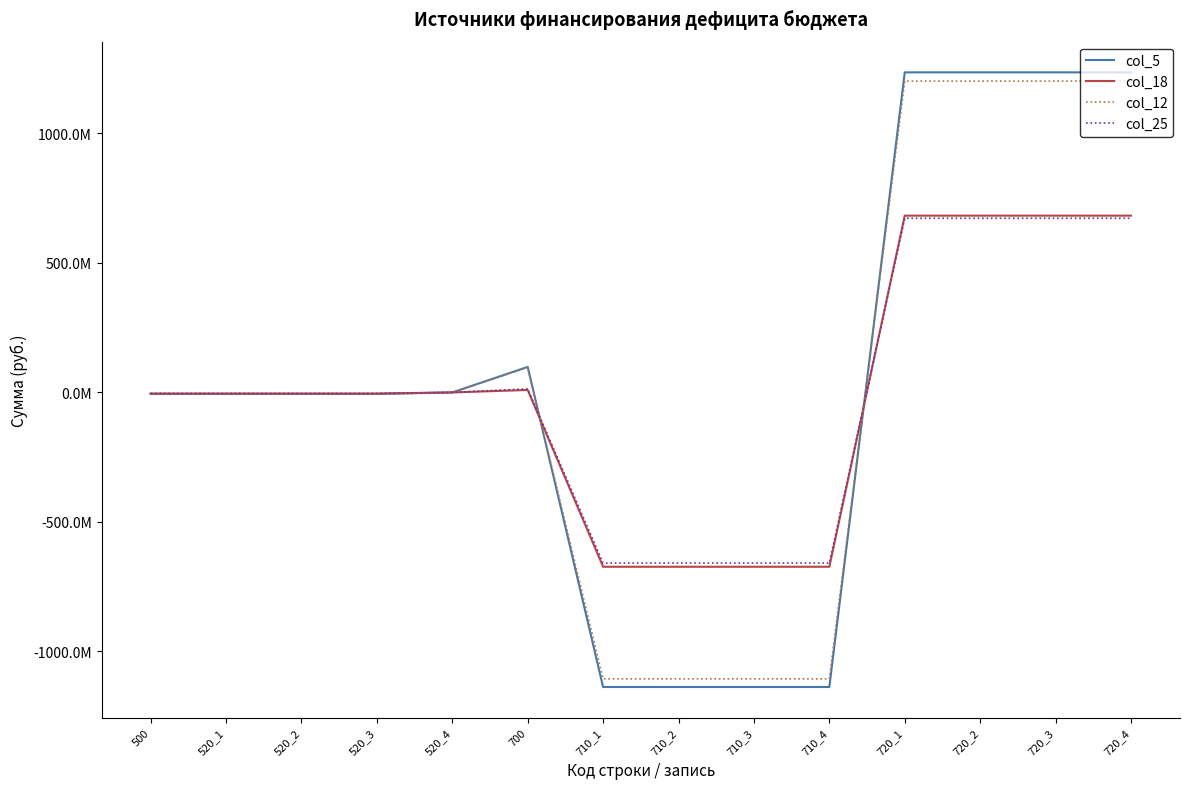

Does the chart display data point markers on the line(s)?

No